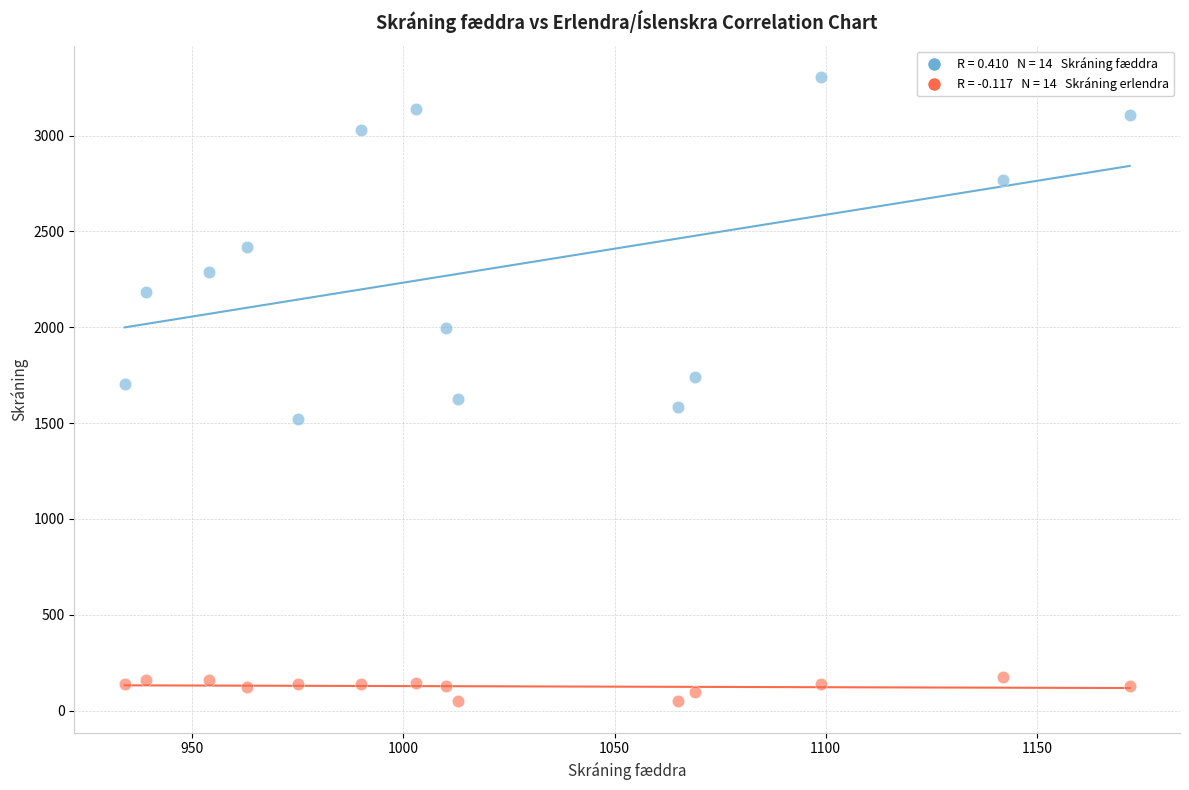

Across all data points, what is the range of X values (max minus min)?

238